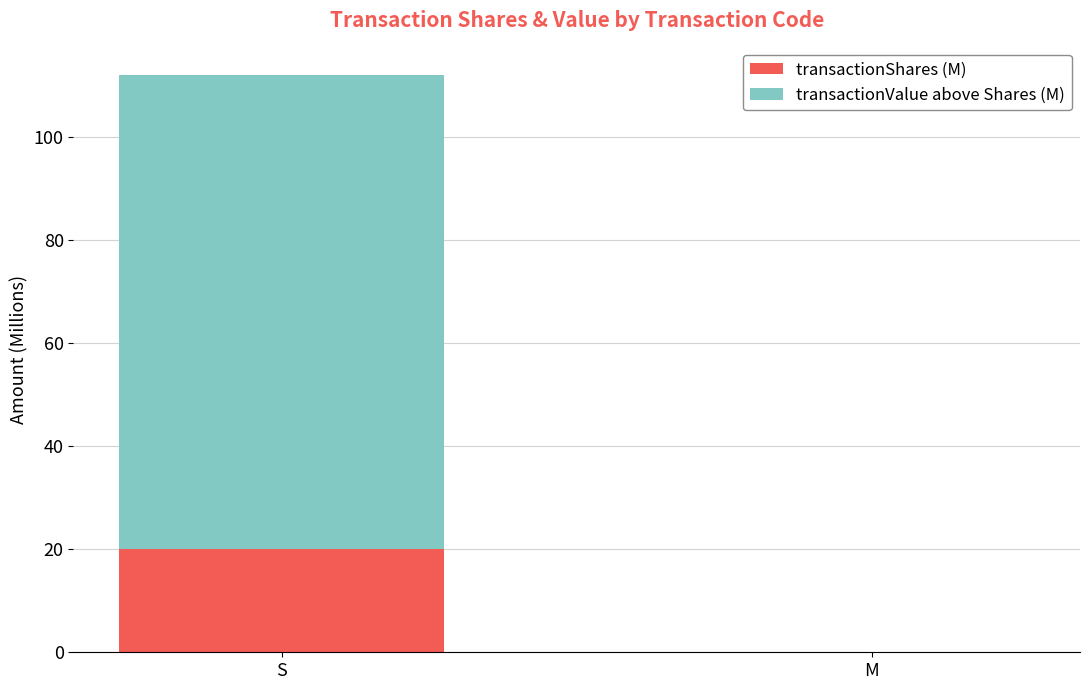

The transactionShares (M) series shows 32.8 at S. True or false?

False